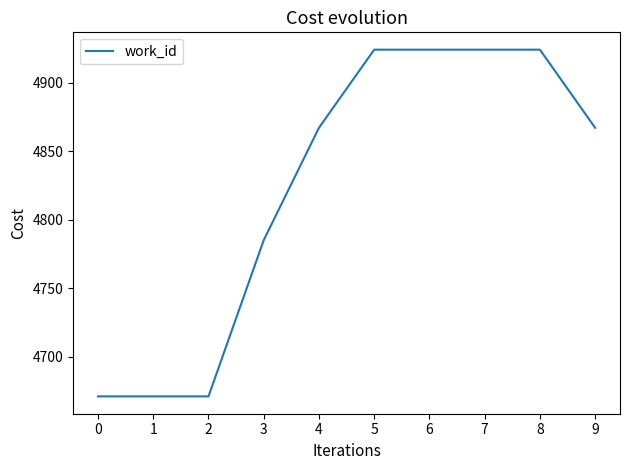

What is the sum of all values?

48228